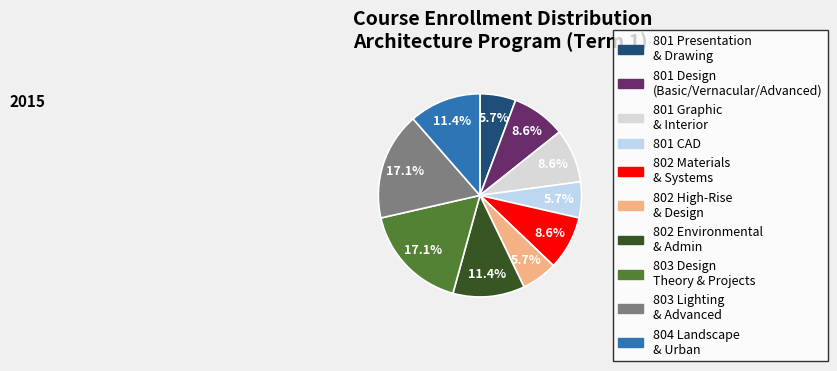

How many slices are in this pie chart?

10